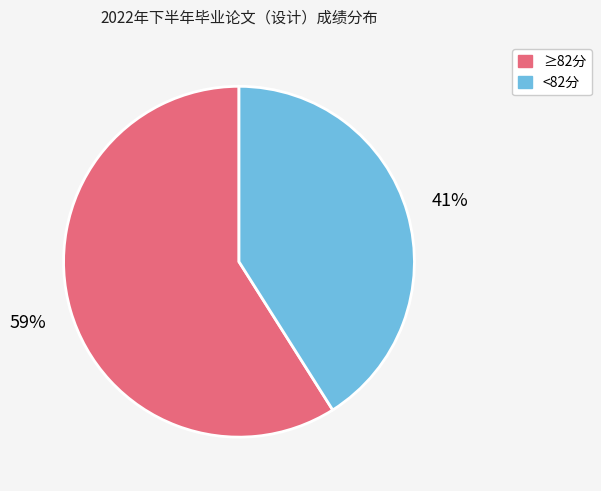

To the nearest percent, what is the difference between the largest and smallest slice percentages?

18%